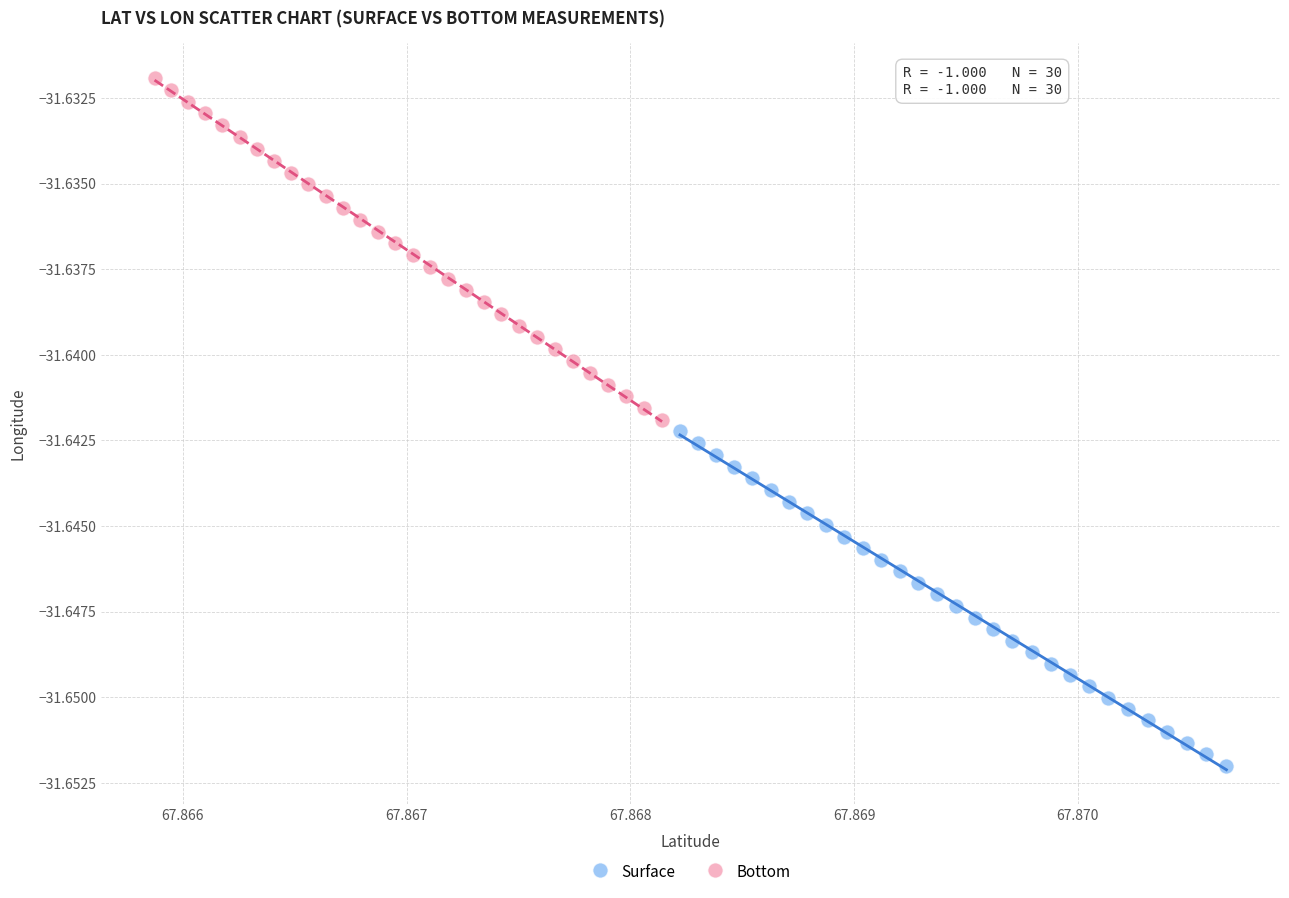

Which series reaches the minimum Y coordinate?

Surface